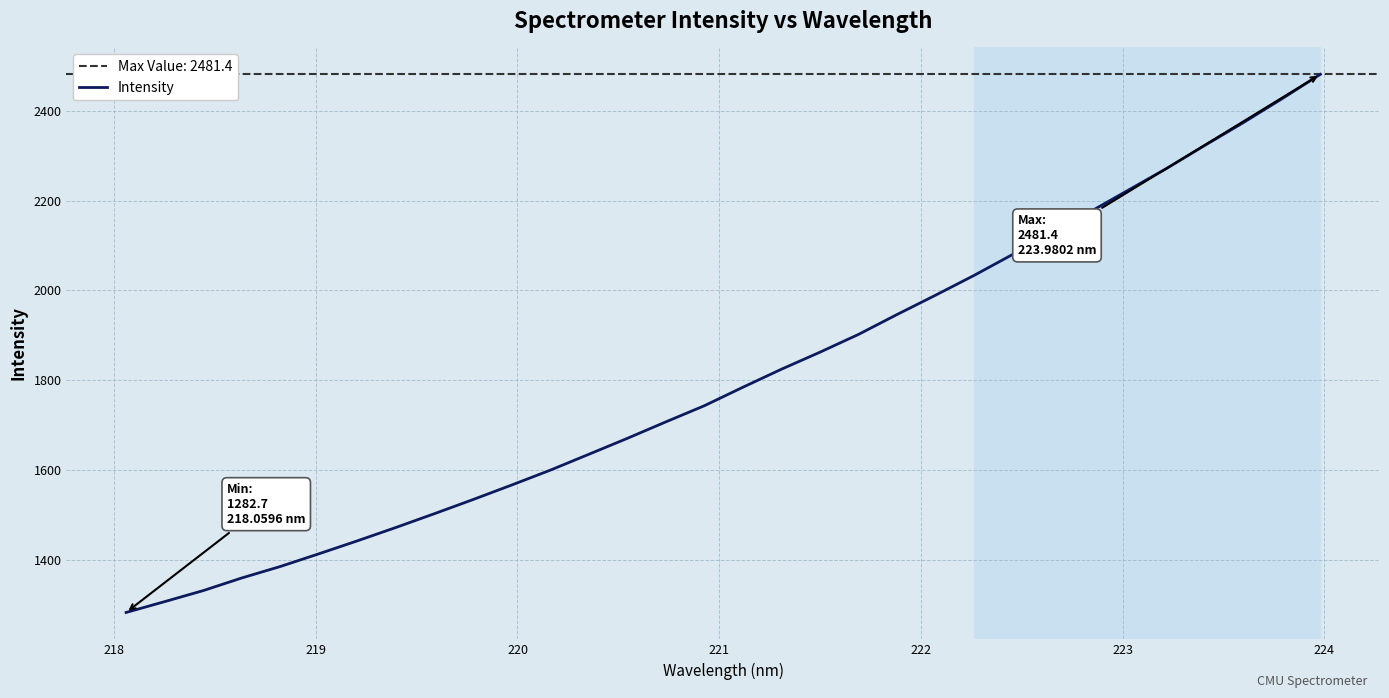

What is the difference between the second highest and minimum values?

1144.1